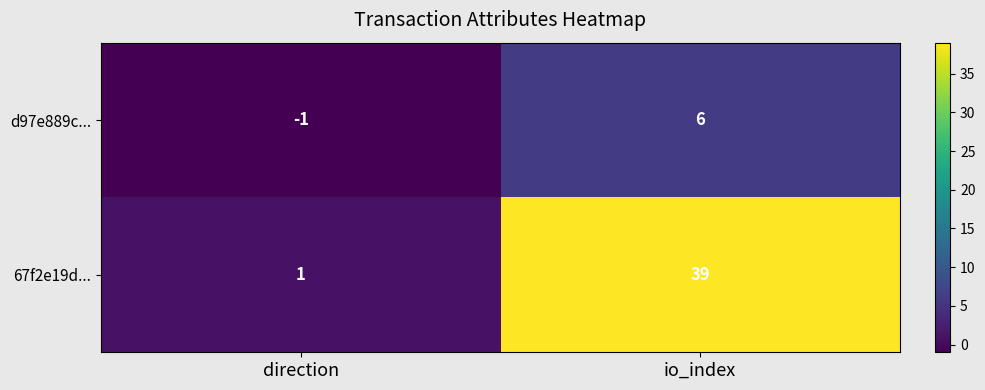

Reading left to right, transcribe all the data shown in this chart.

d97e889c...: direction=-1	io_index=6
67f2e19d...: direction=1	io_index=39